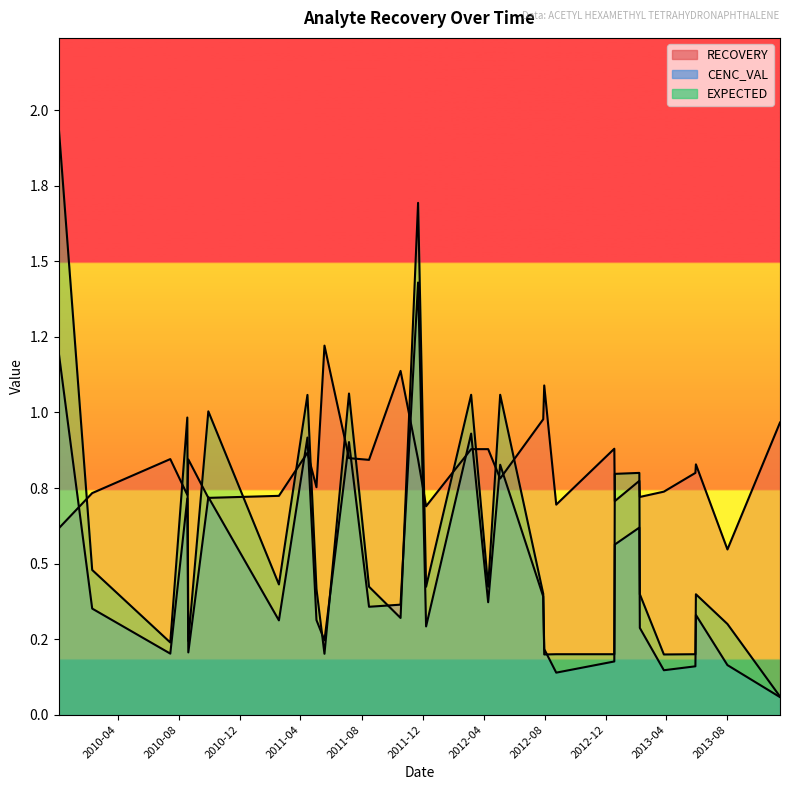

True or false: EXPECTED has a value of 0.1 at 2010-08-20.

False